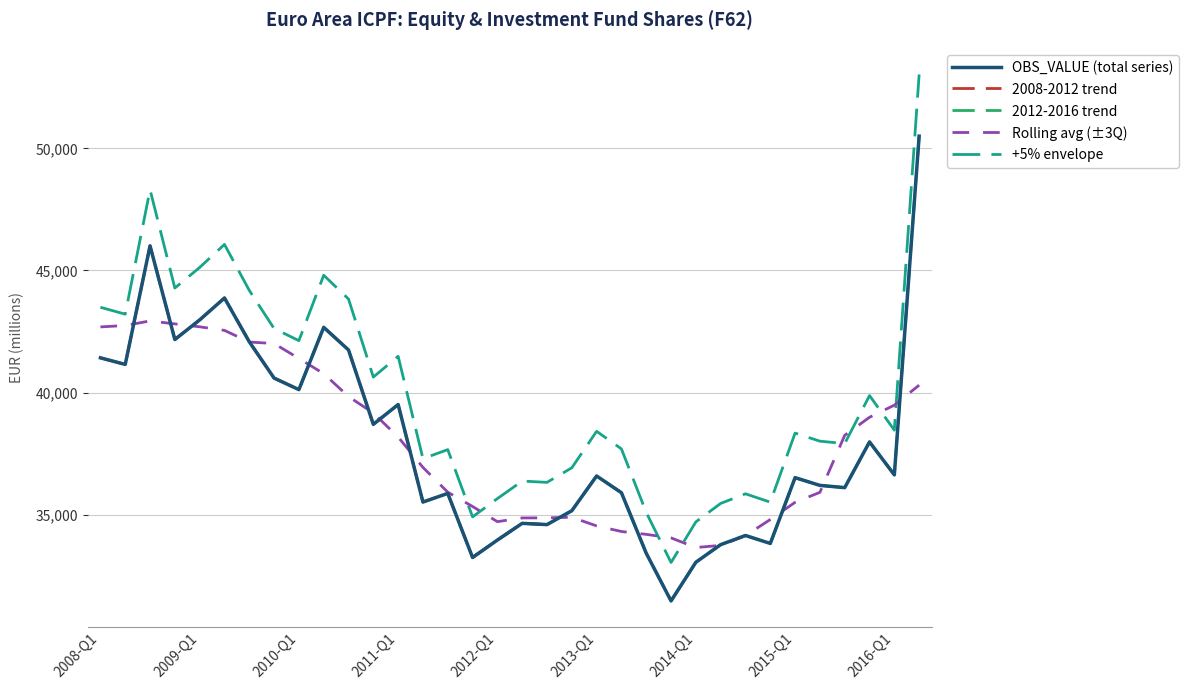

Reading left to right, what are all the values shown in this chart?

41421.6	41152.7	46007.8	42172.3	42975.2	43873.3	42079.3	40592.3	40120.4	42671.5	41743.4	38698.1	39509.8	35516.4	35869.5	33245.3	33958.5	34643.6	34591.9	35160.2	36583.7	35897.2	33418.3	31466.4	33049.3	33771.1	34145.4	33820.0	36513.8	36198.2	36105.7	37977.6	36628.8	50501.5